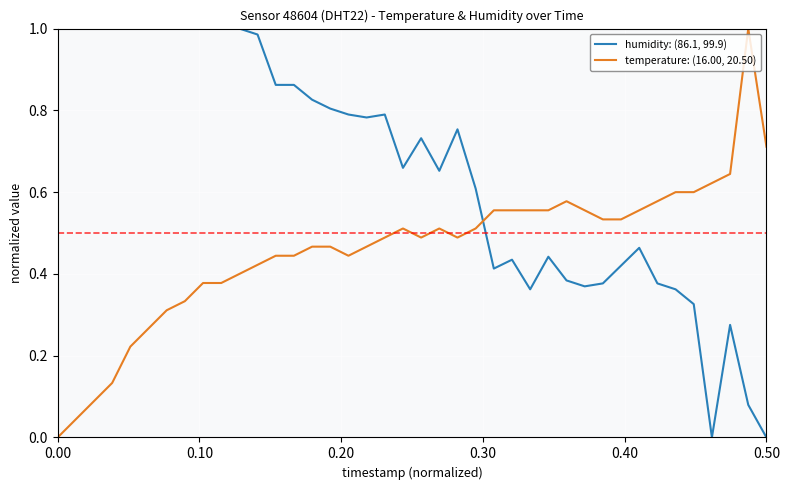

List the series in order of their overall mean, highest first.

humidity: (86.1, 99.9), temperature: (16.00, 20.50)